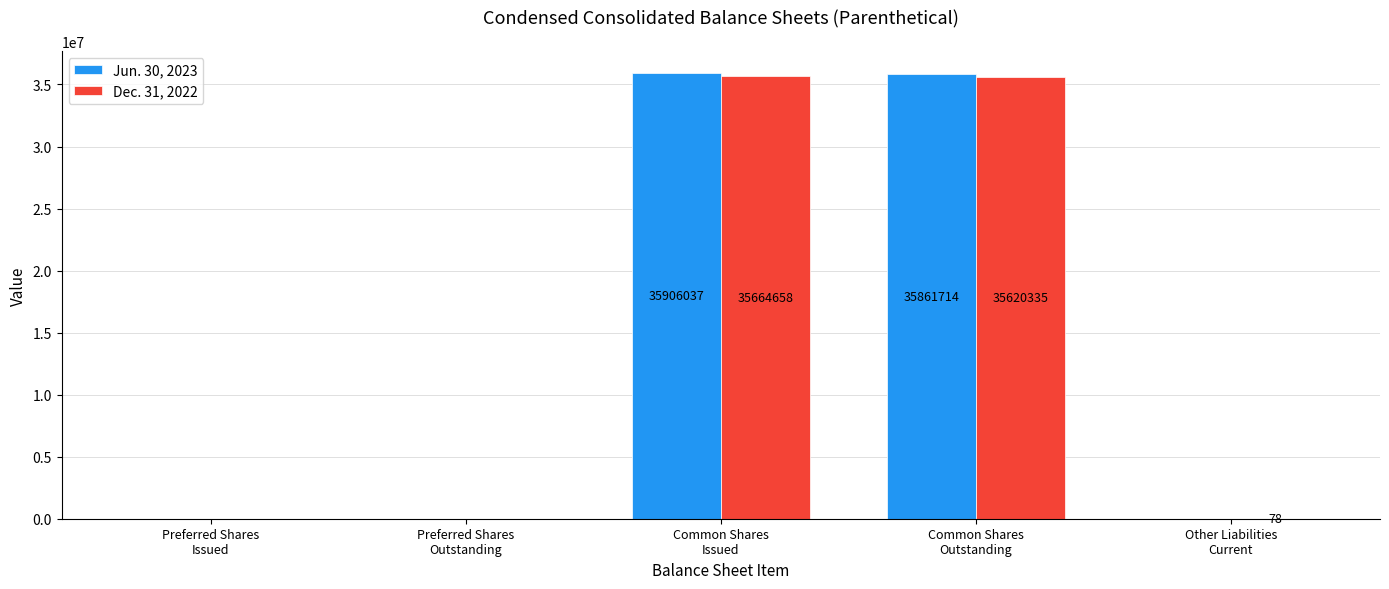

Which series has the largest total across all categories?

Jun. 30, 2023